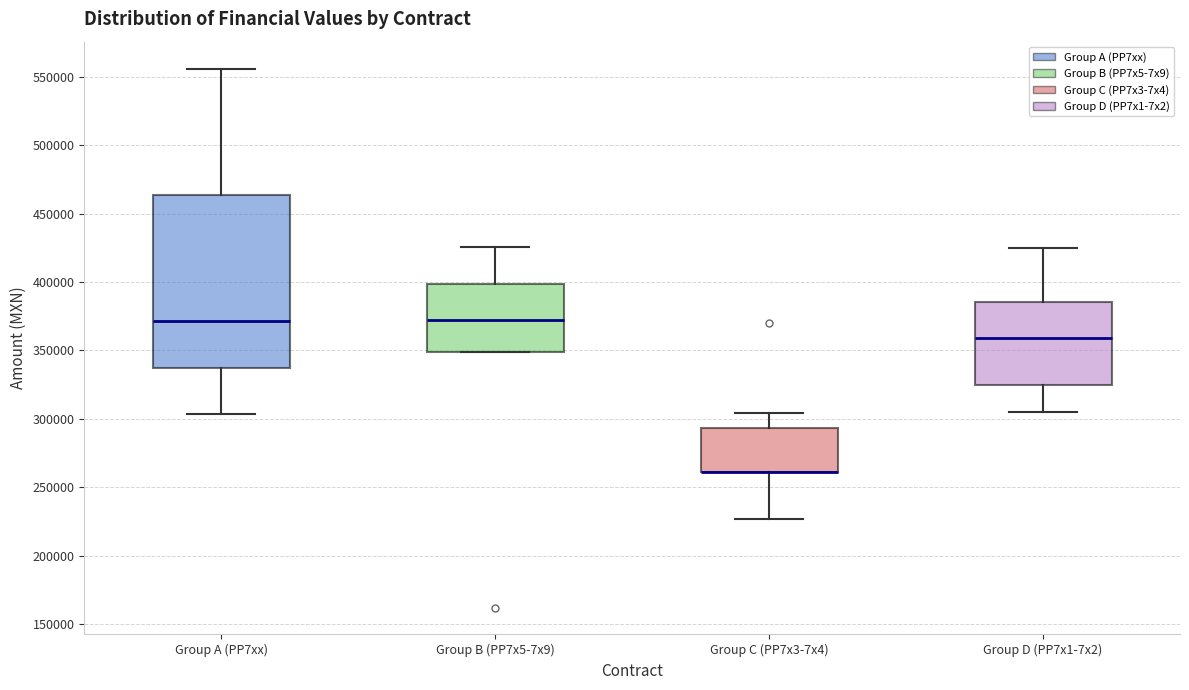

Reading left to right, transcribe this box plot: for each box, give where its median line is, the range the box spans, and where its two whiskers end, as read against the y-axis. The values are not printed on the chart, so give them approximately, as read against the axis.

Group A (PP7xx): median 370000, box 335000 to 465000, whiskers 305000 to 555000
Group B (PP7x5-7x9): median 370000, box 350000 to 400000, whiskers 350000 to 425000
Group C (PP7x3-7x4): median 260000 (drawn on the box's lower edge), box 260000 to 295000, whiskers 225000 to 305000
Group D (PP7x1-7x2): median 360000, box 325000 to 385000, whiskers 305000 to 425000